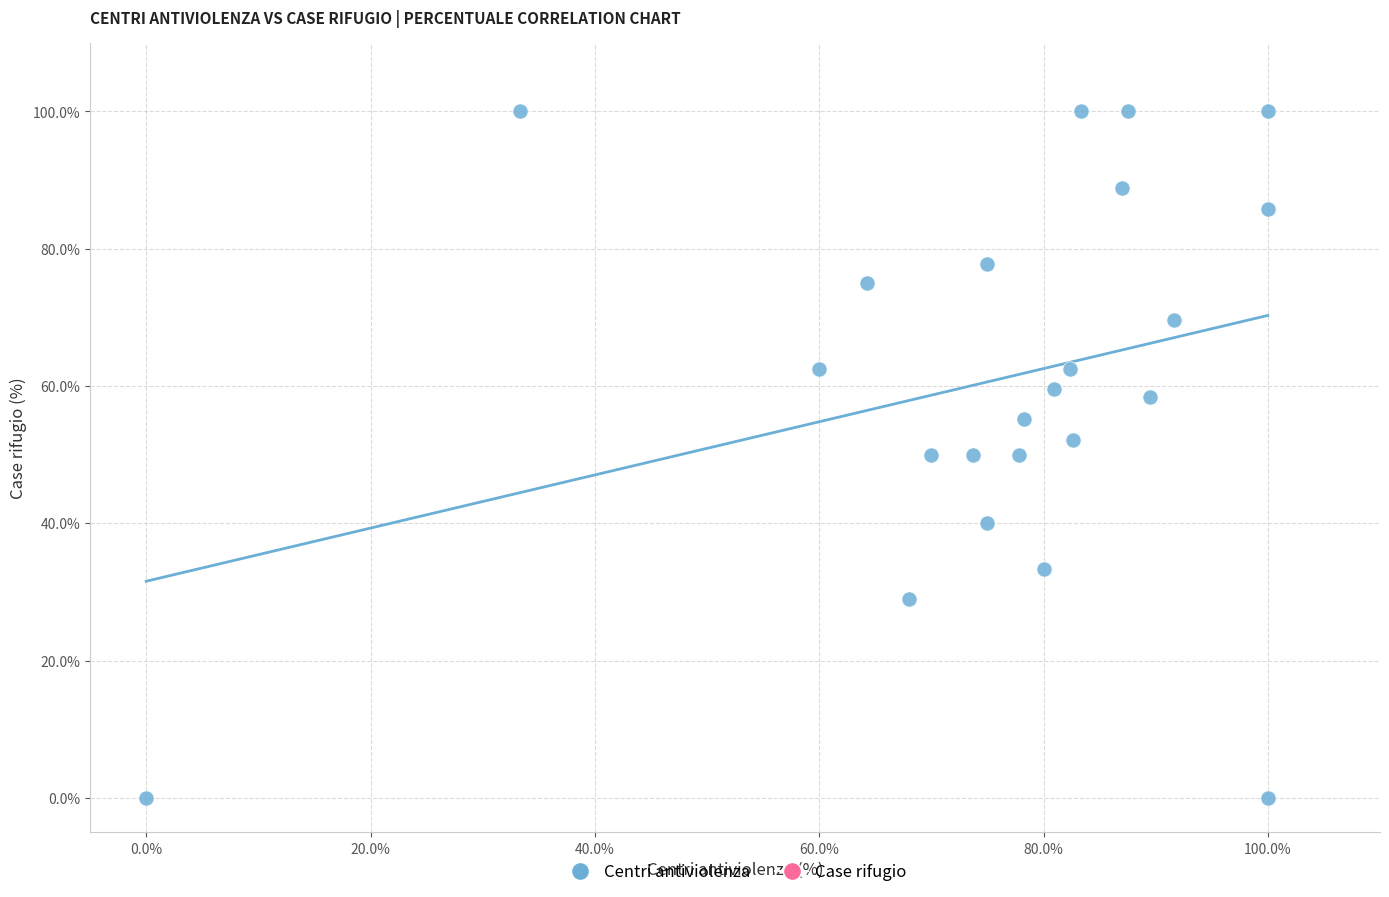

What is the range of X values (max minus min)?

100.0